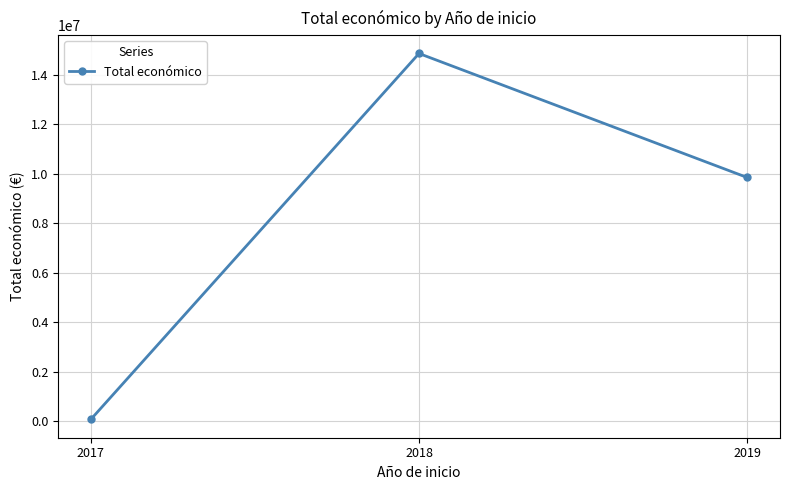

How many data points does each series have?

3